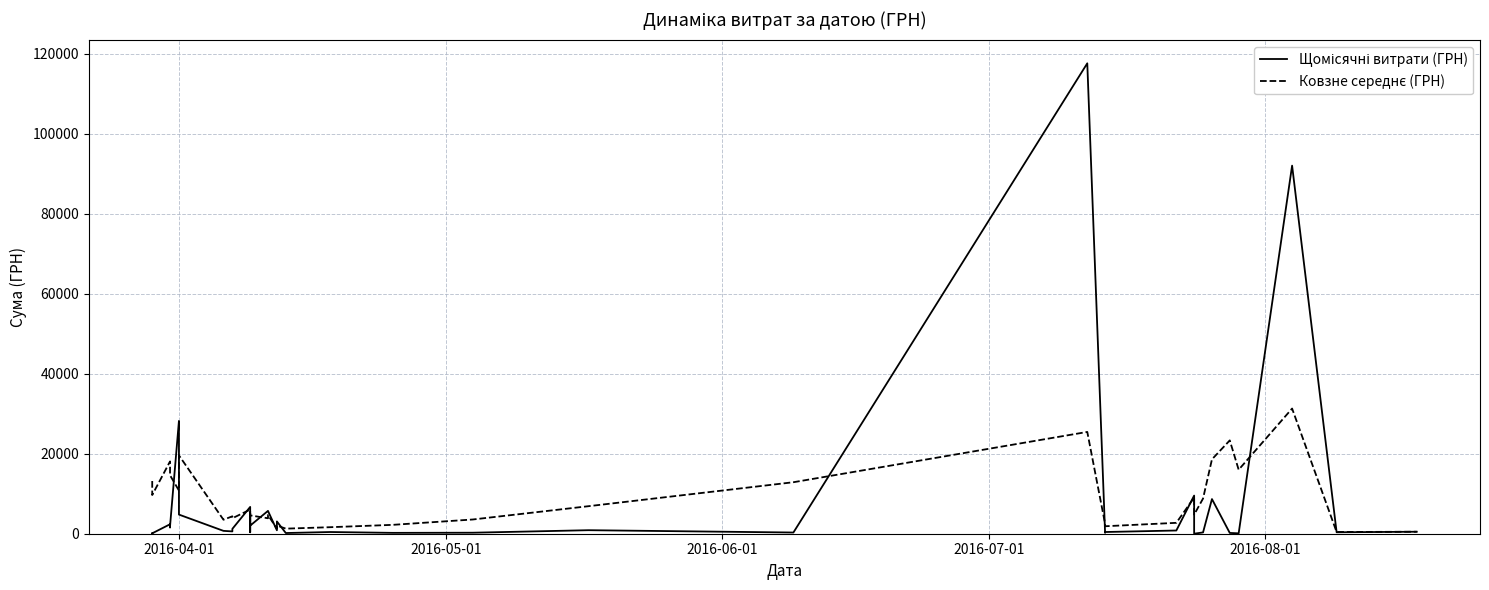

List the series in order of their overall mean, highest first.

Ковзне середнє (ГРН), Щомісячні витрати (ГРН)